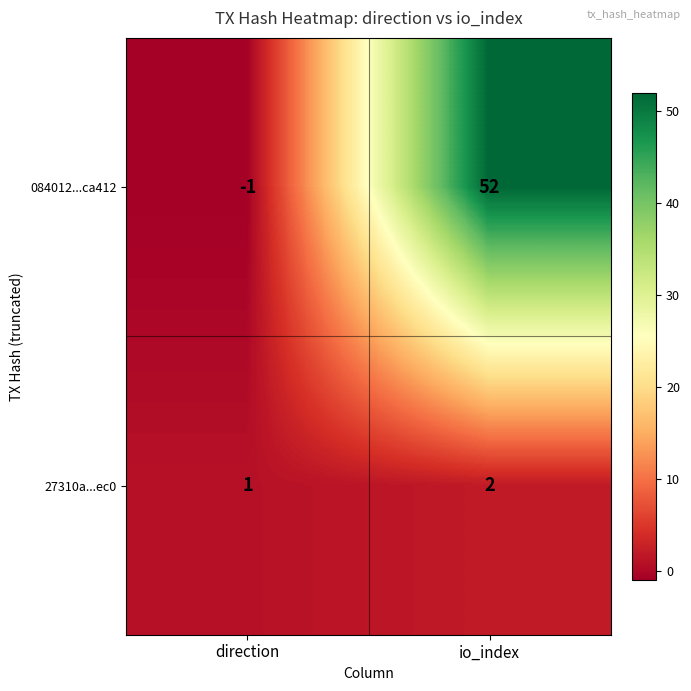

At io_index, list the series in order from smallest to largest.

27310a...ec0, 084012...ca412